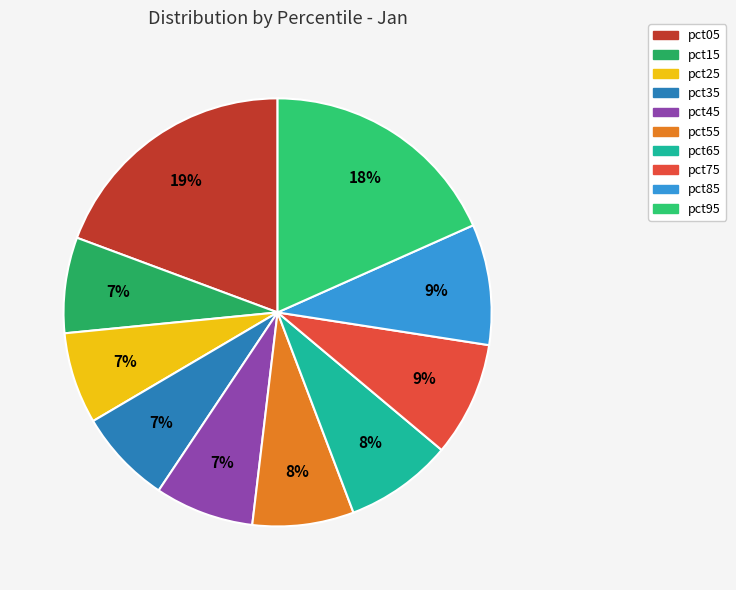

Does any single category account for the majority?

No